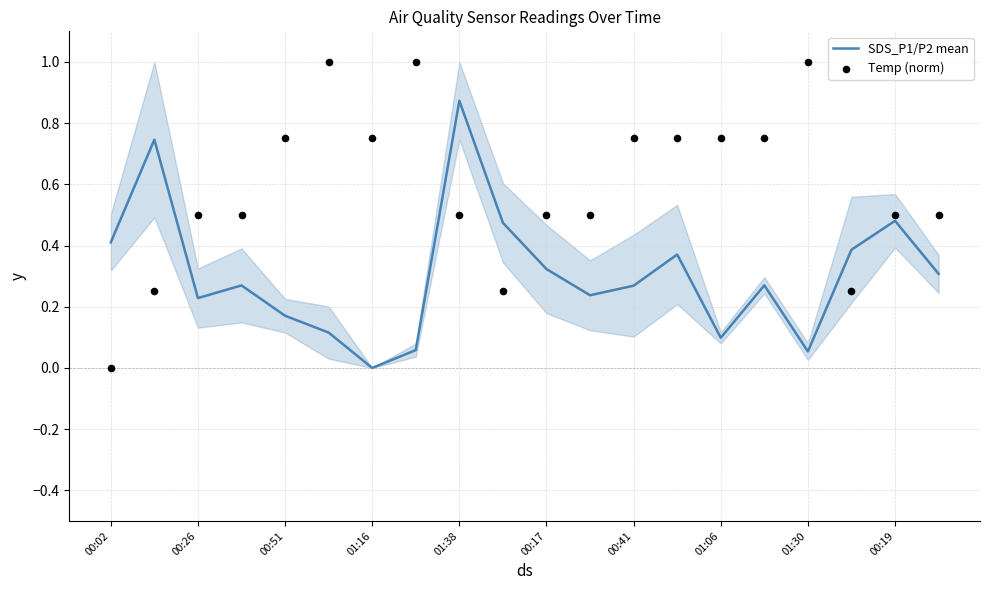

Which series reaches the maximum Y coordinate?

Temp (norm)